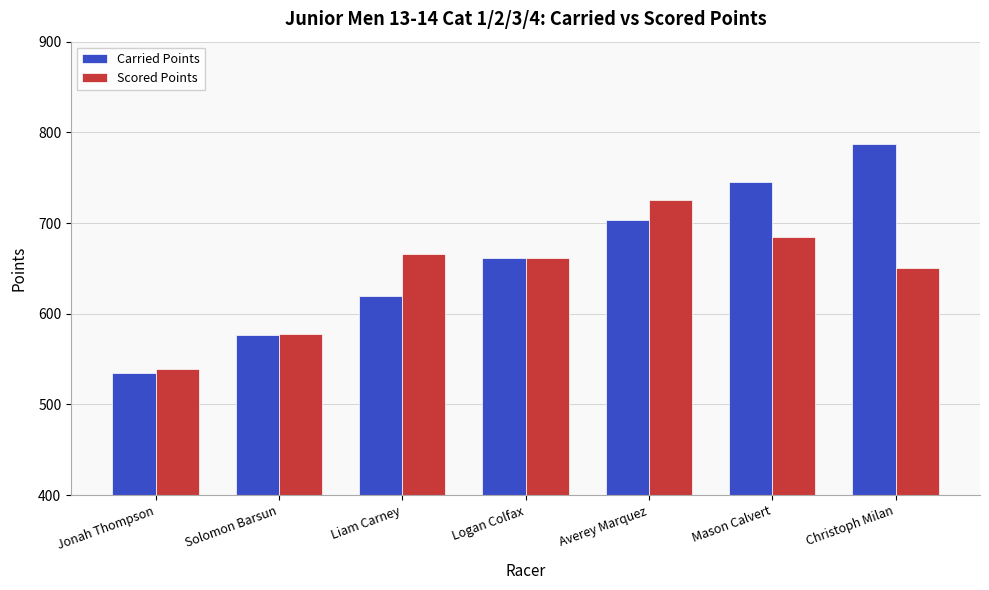

List the labels in order of Carried Points value, largest first.

Christoph Milan, Mason Calvert, Averey Marquez, Logan Colfax, Liam Carney, Solomon Barsun, Jonah Thompson